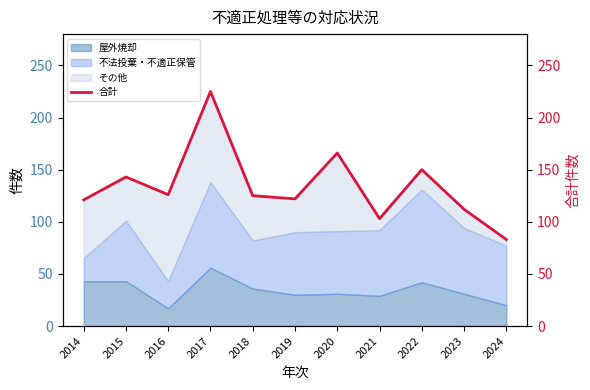

What is the change in value from 2015 to 2018?

-18